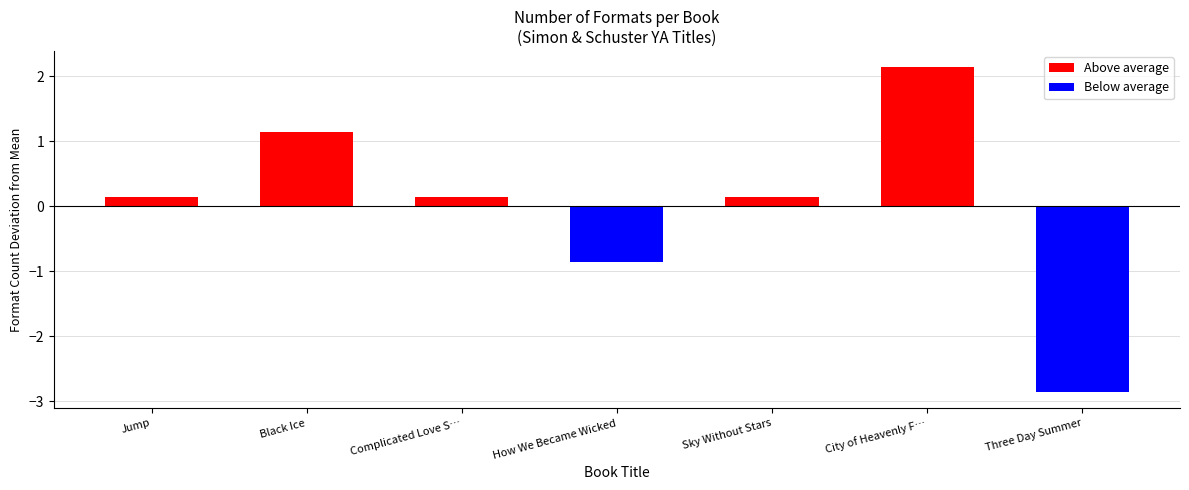

Approximately how many times larger is the value at Complicated Love S… compared to Black Ice?

0.1